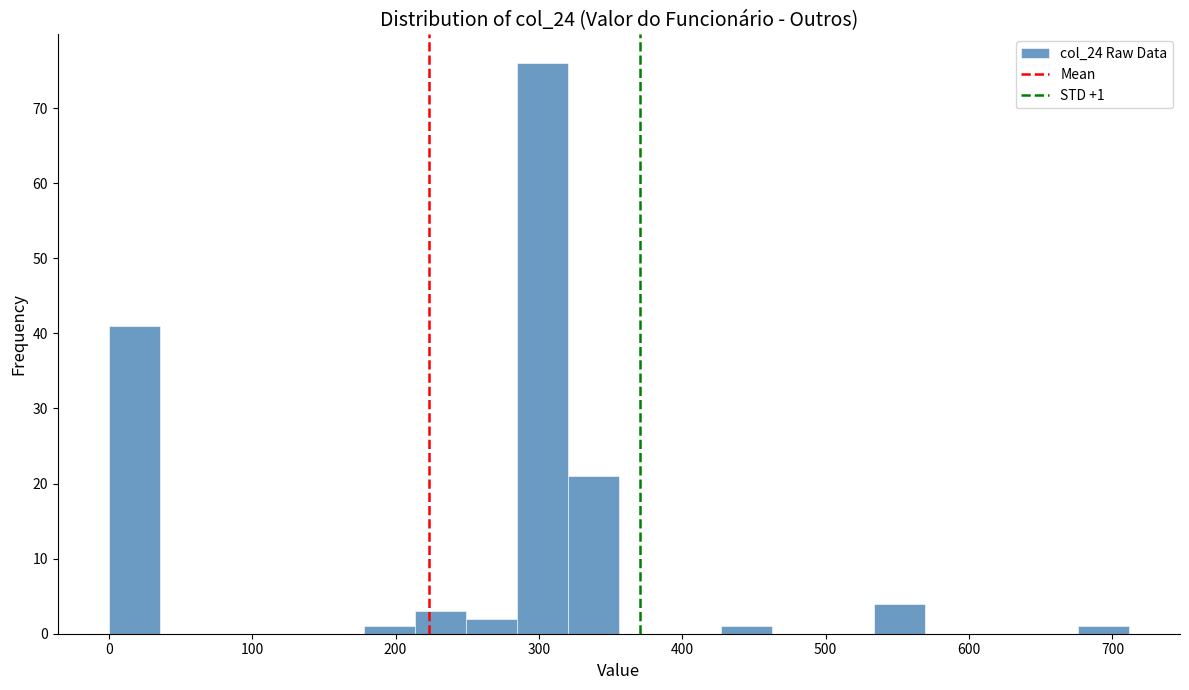

Around what value on the x-axis is the tallest bar? Give the approximate position of its centre, as read against the axis.

300